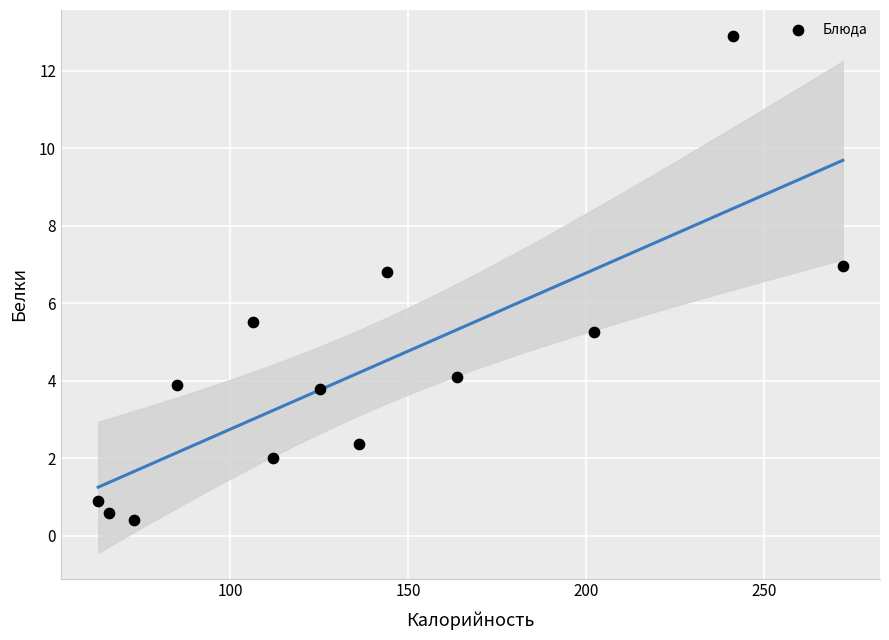

What Y value in the scatter plot is closest to 6?

5.5